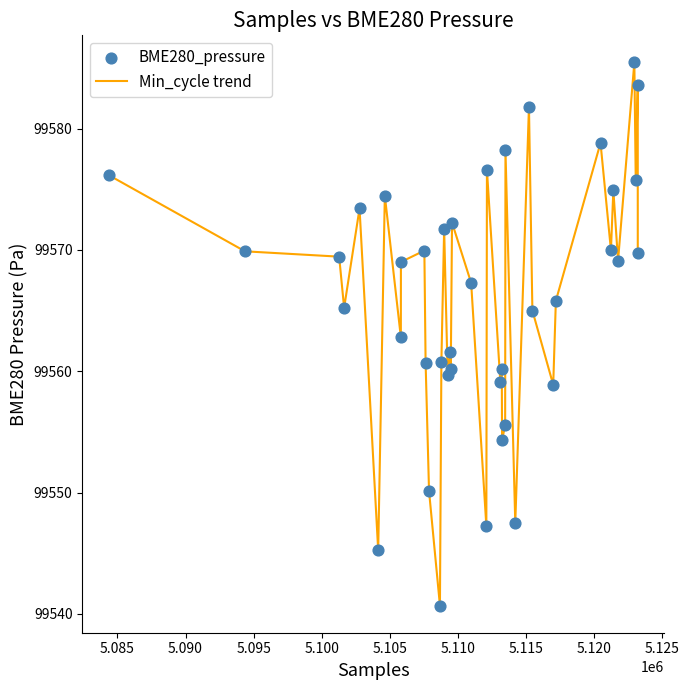

What is the maximum value shown in the chart?

99585.4